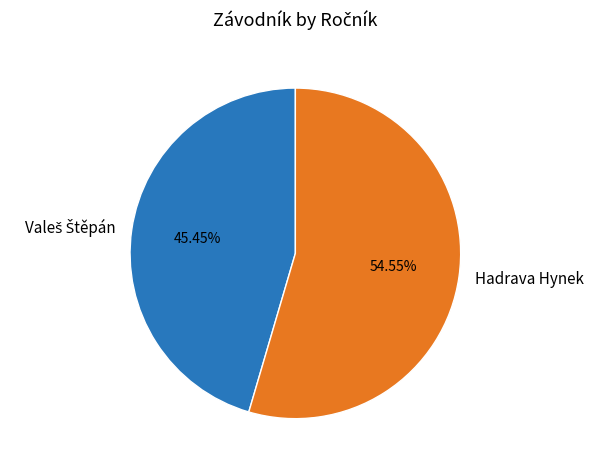

True or false: Hadrava Hynek accounts for 69% of the total.

False